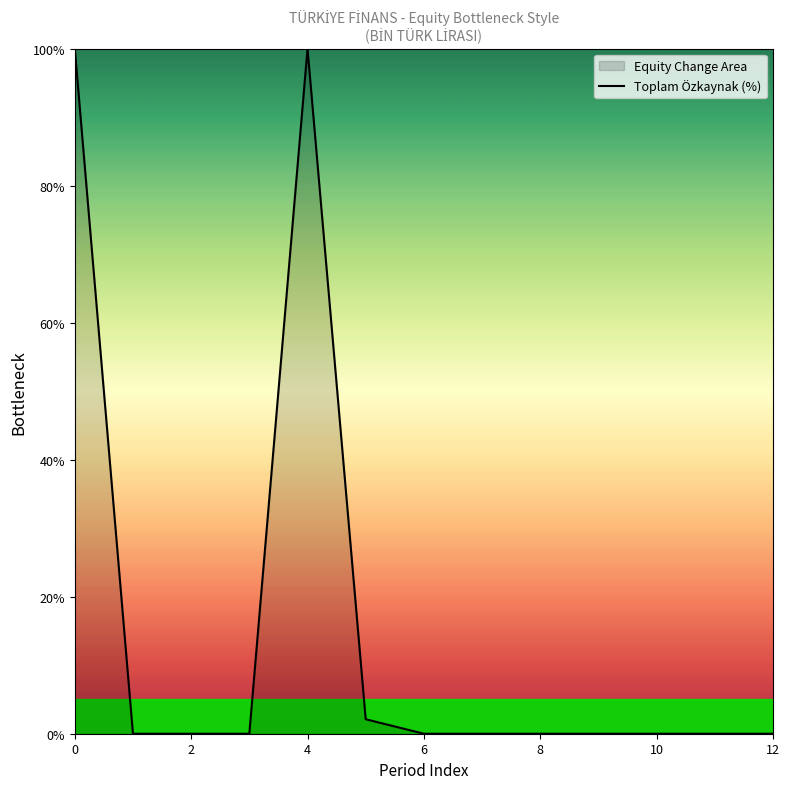

The value at 4 is 52.9. True or false?

False